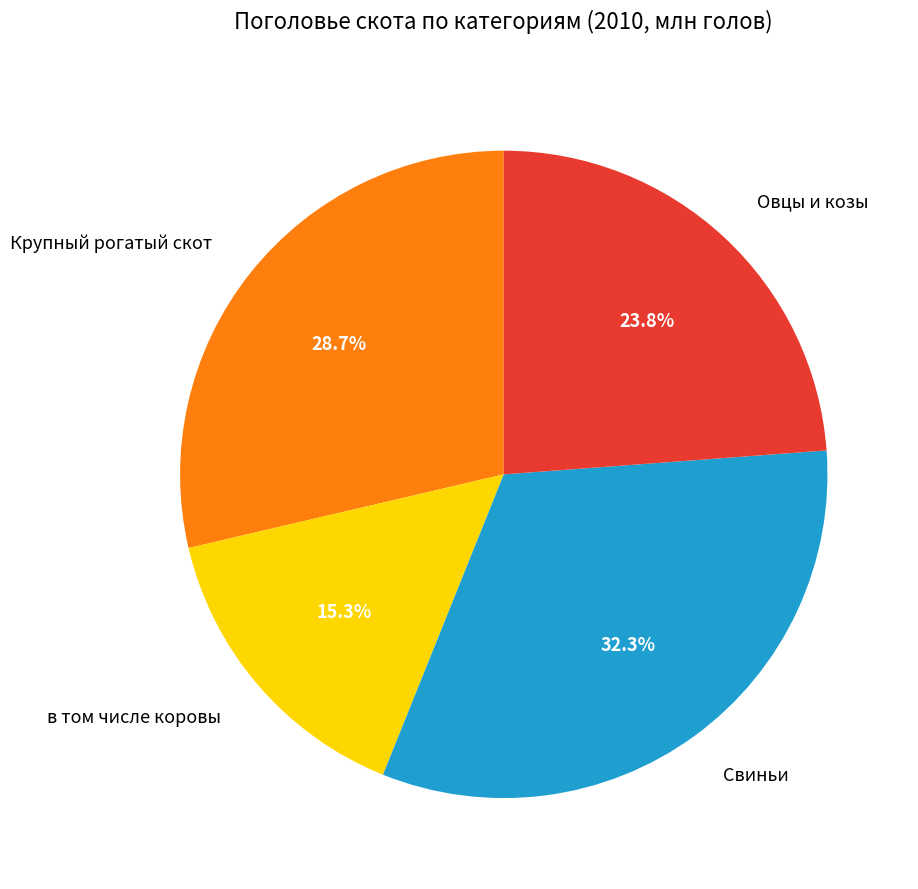

Do Крупный рогатый скот and Свиньи together represent more than half of the pie?

Yes